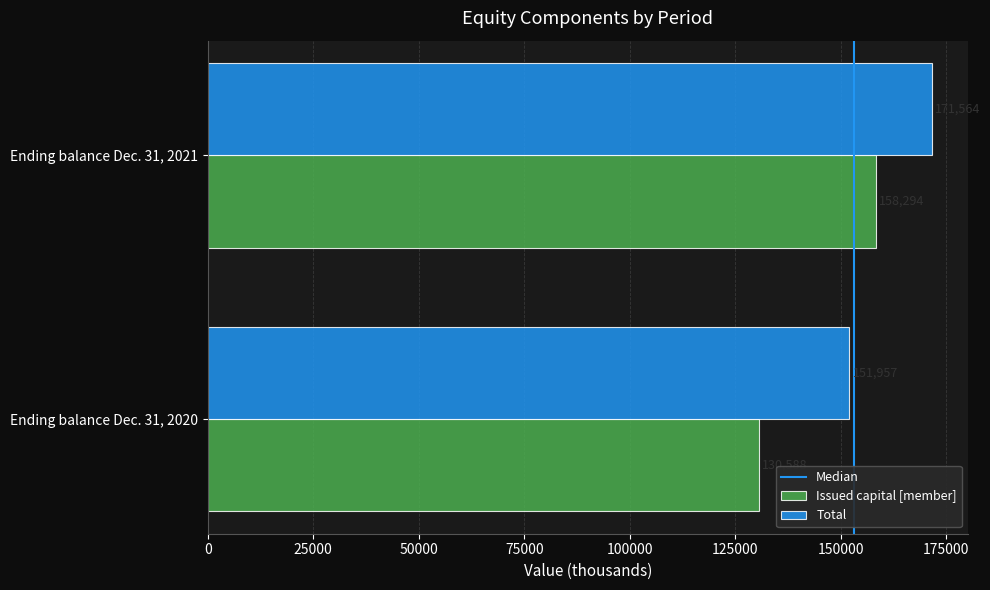

The value of Issued capital [member] at Ending balance Dec. 31, 2021 is 77276. True or false?

False